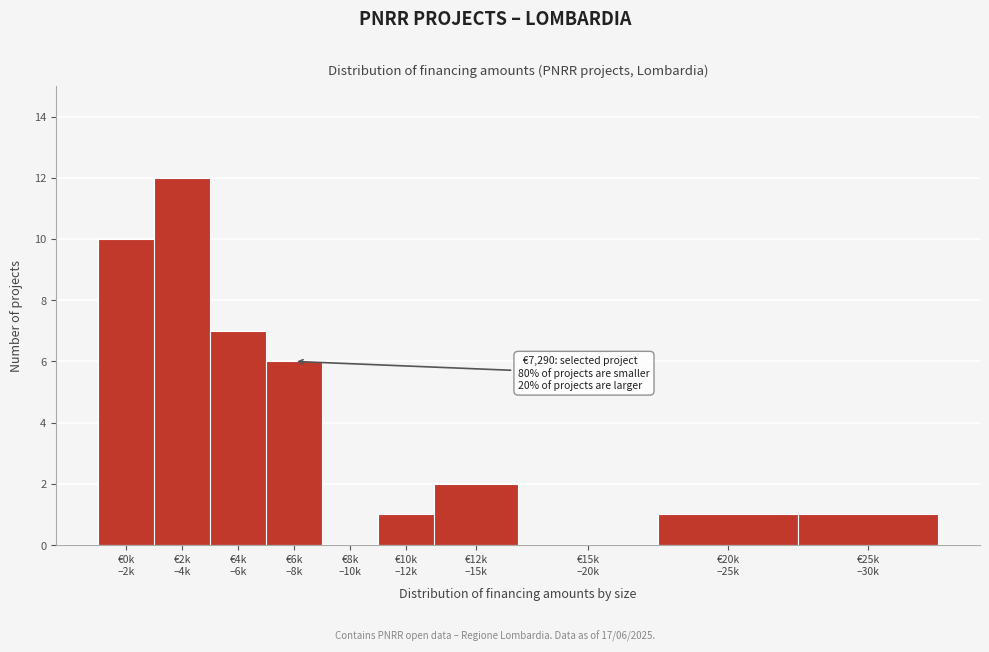

Are the bars horizontal?

No